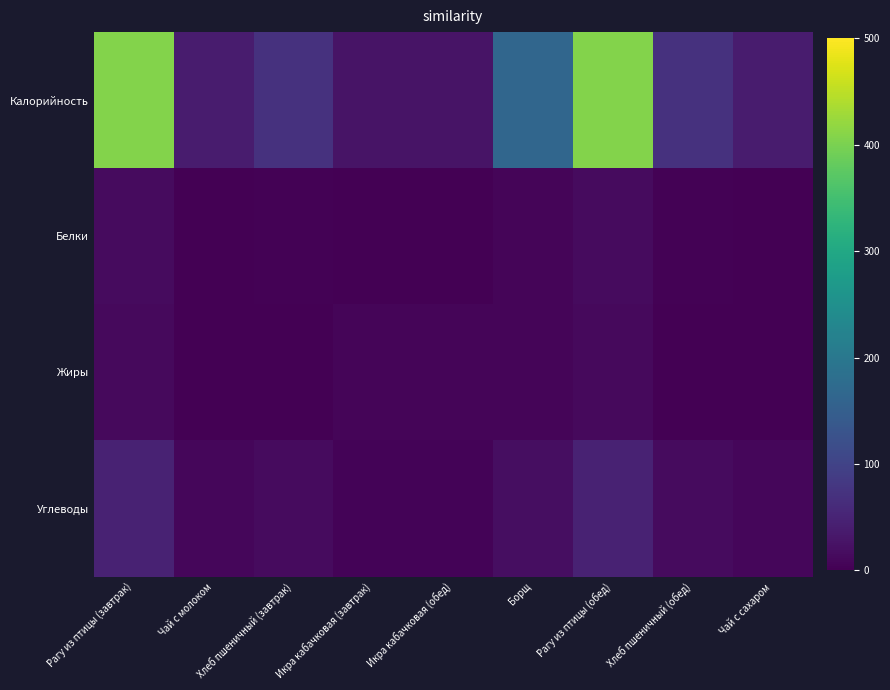

Which has a higher value, Рагу из птицы (обед) or Икра кабачковая (обед)?

Рагу из птицы (обед)